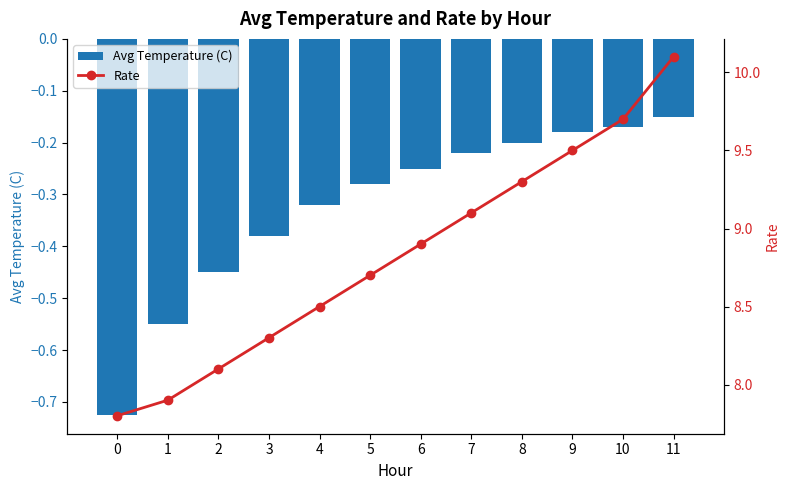

Reading left to right, extract all data points from this chart.

Avg Temperature (C): 0=-0.7	1=-0.6	2=-0.5	3=-0.4	4=-0.3	5=-0.3	6=-0.2	7=-0.2	8=-0.2	9=-0.2	10=-0.2	11=-0.1
Rate: 0=7.8	1=7.9	2=8.1	3=8.3	4=8.5	5=8.7	6=8.9	7=9.1	8=9.3	9=9.5	10=9.7	11=10.1